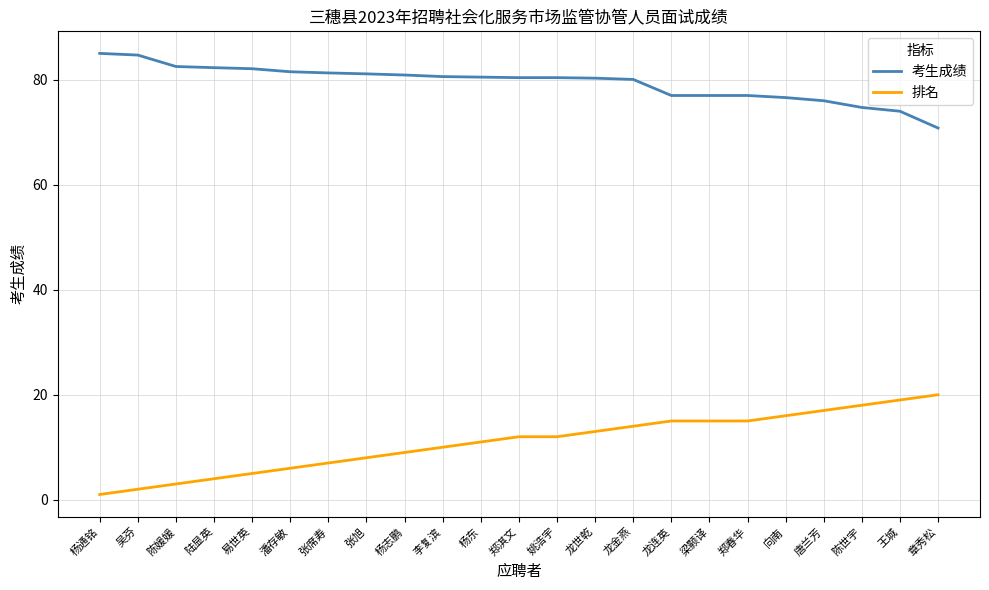

The 排名 series shows 17.4 at 姚浩宇. True or false?

False